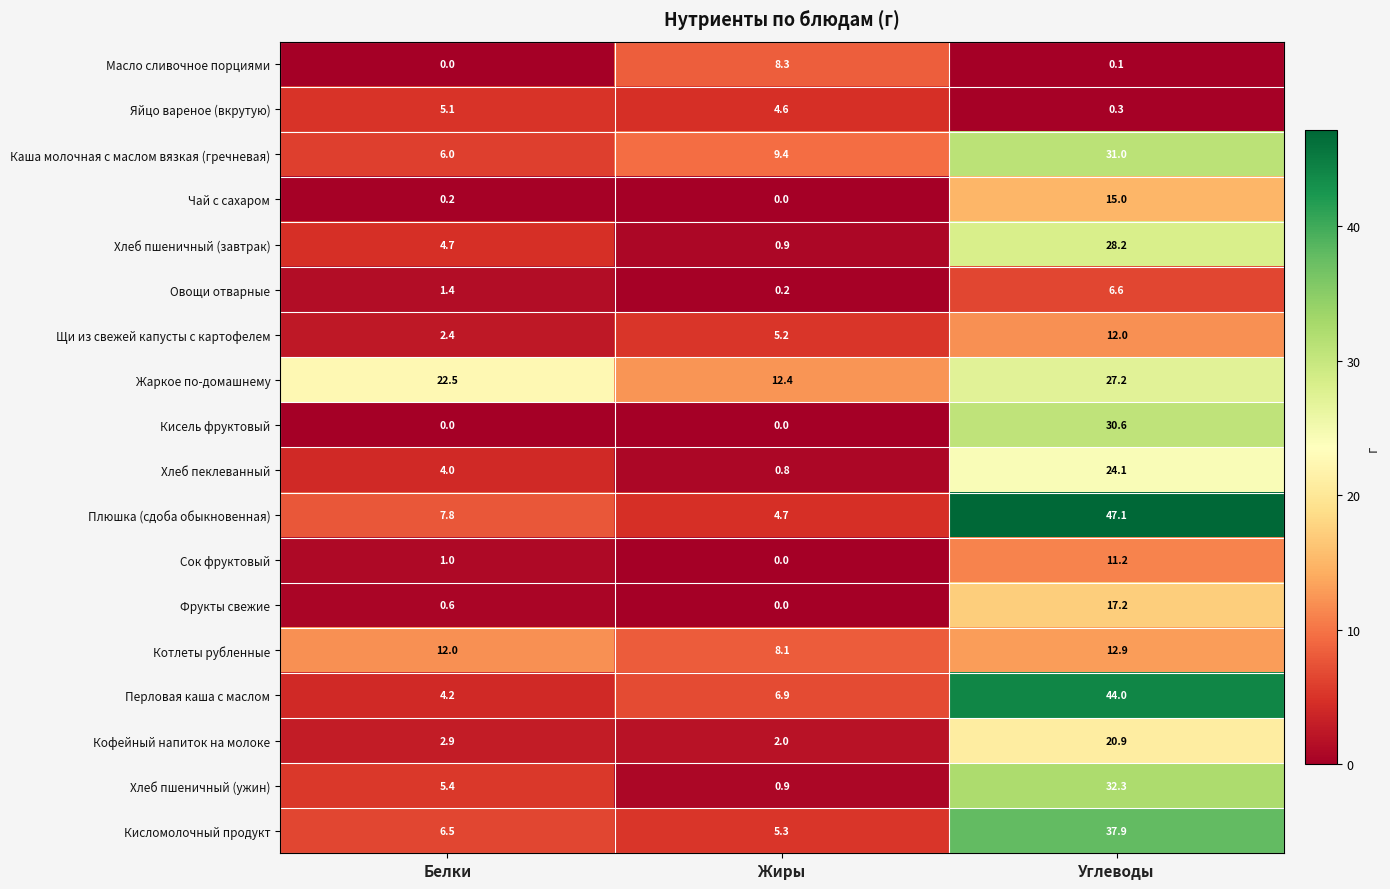

What is the sum of the Яйцо вареное (вкрутую) values at Углеводы and Жиры?

4.9